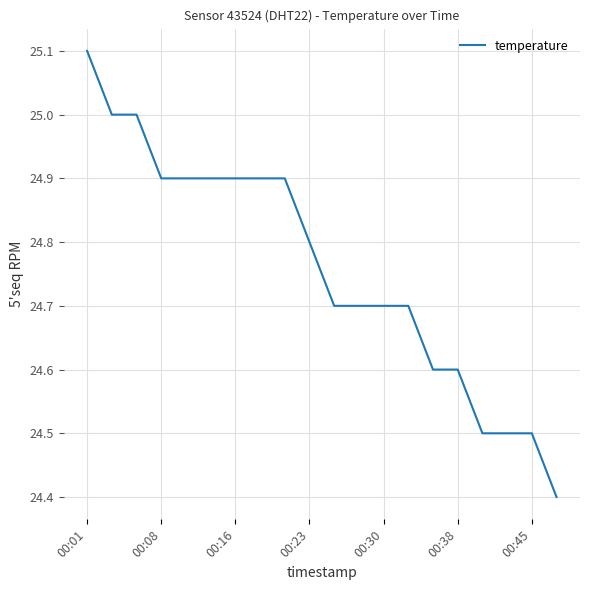

Reading left to right, what are all the values shown in this chart?

25.1	25.0	25.0	24.9	24.9	24.9	24.9	24.9	24.9	24.8	24.7	24.7	24.7	24.7	24.6	24.6	24.5	24.5	24.5	24.4